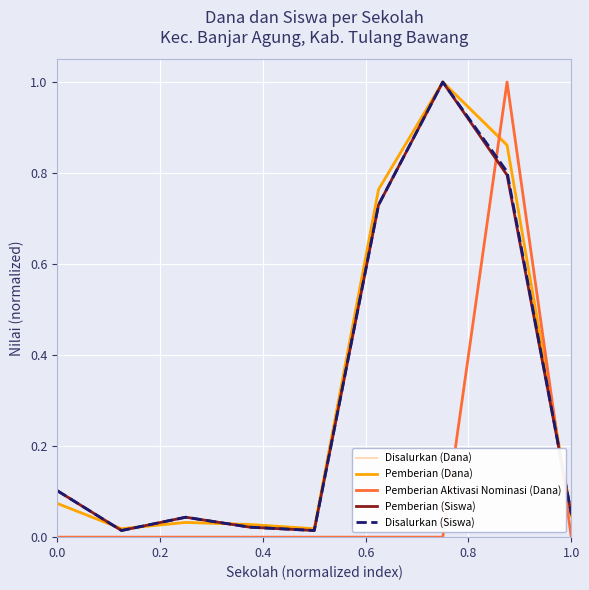

True or false: Pemberian (Siswa) and Pemberian Aktivasi Nominasi (Dana) cross at least once.

True